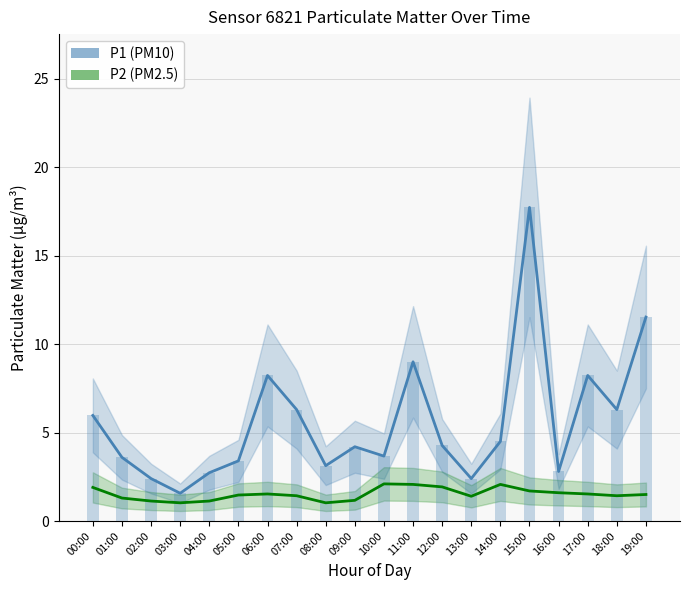

What is the label of the 6th bar from the left?

05:00